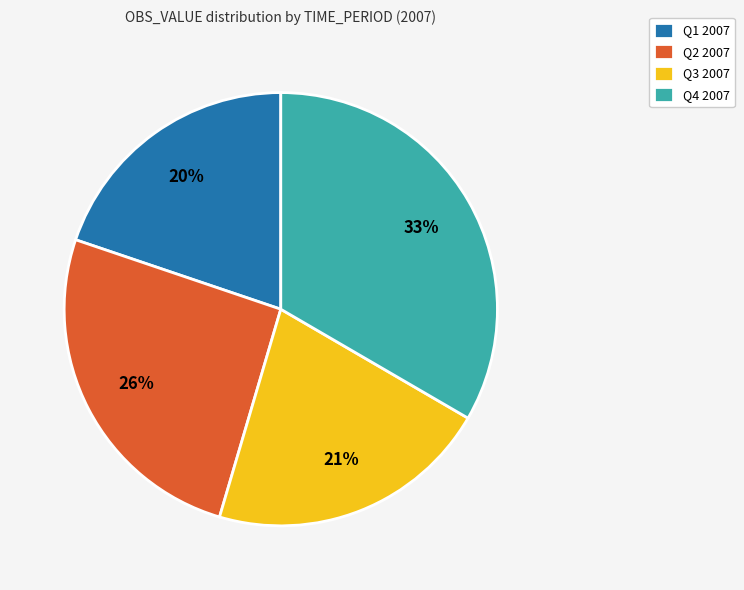

To the nearest percent, what is the combined percentage of Q1 2007 and Q3 2007?

41%